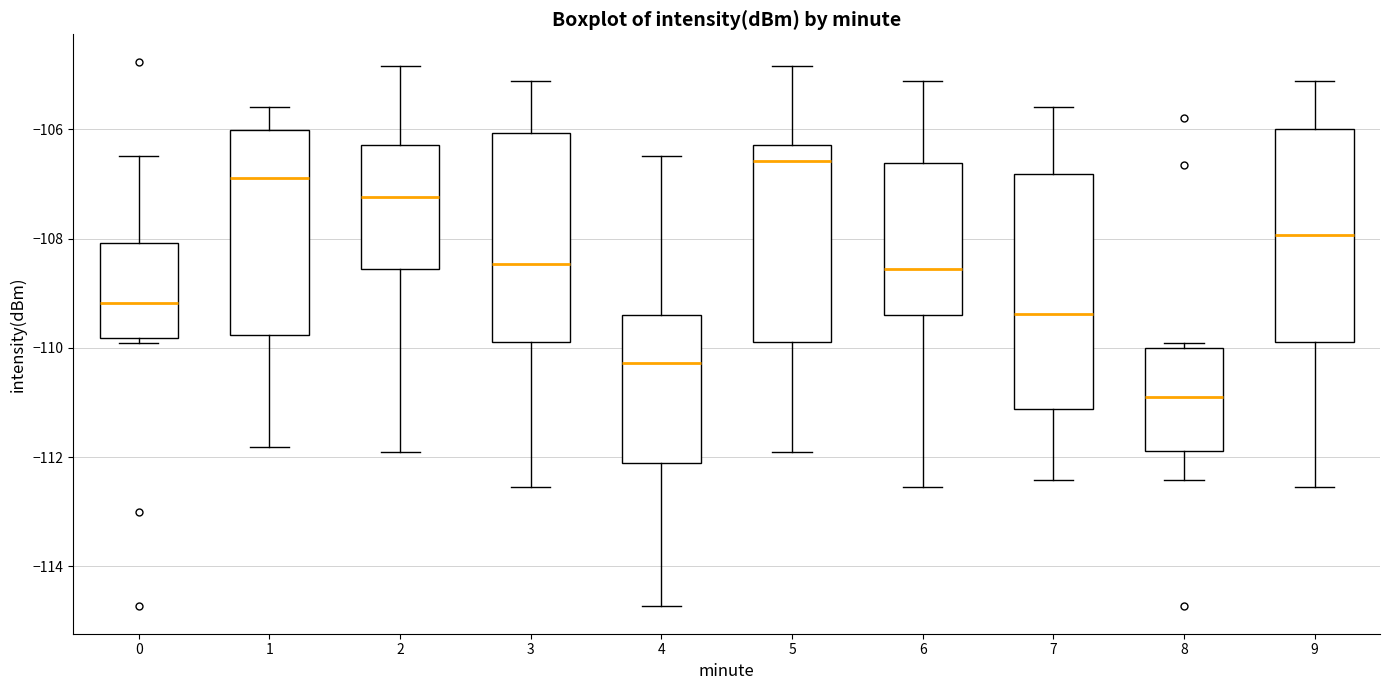

Reading left to right, read every box against the y-axis: the position of its median line, the range the box covers, and the ends of its whiskers. The values are not printed on the chart, so give them approximately, as read against the axis.

0: median -109.2, box -109.8 to -108.0, whiskers -110.0 to -106.4
1: median -106.8, box -109.8 to -106.0, whiskers -111.8 to -105.6
2: median -107.2, box -108.6 to -106.2, whiskers -112.0 to -104.8
3: median -108.4, box -109.8 to -106.0, whiskers -112.6 to -105.2
4: median -110.2, box -112.2 to -109.4, whiskers -114.8 to -106.4
5: median -106.6, box -110.0 to -106.2, whiskers -112.0 to -104.8
6: median -108.6, box -109.4 to -106.6, whiskers -112.6 to -105.2
7: median -109.4, box -111.2 to -106.8, whiskers -112.4 to -105.6
8: median -110.8, box -111.8 to -110.0, whiskers -112.4 to -110.0 (just above the box's upper edge)
9: median -108.0, box -109.8 to -106.0, whiskers -112.6 to -105.2